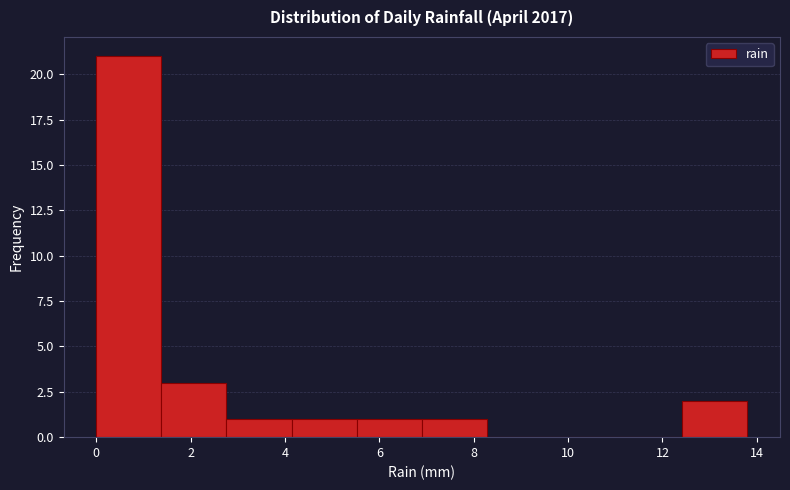

What is the height of the bar covering 2.76 to 4.14 on the x-axis? Neither the bar edges nor the heights are printed on the chart, so give them approximately, as read against the axes.

1